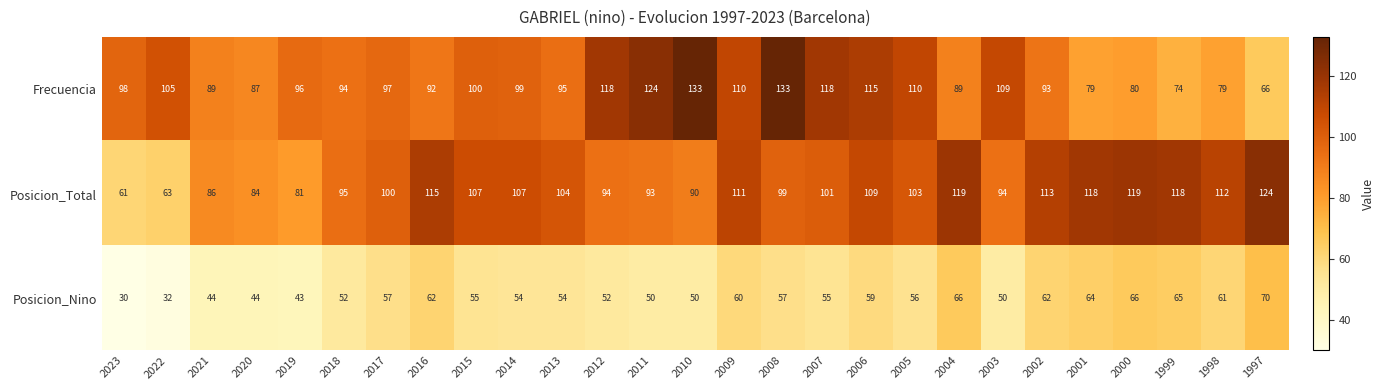

At which label does Posicion_Nino first exceed 55?

2017